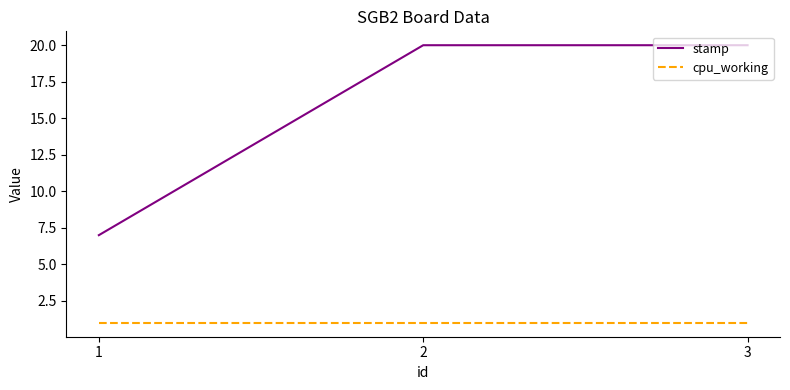

Is it true that cpu_working equals 0 at 1?

False